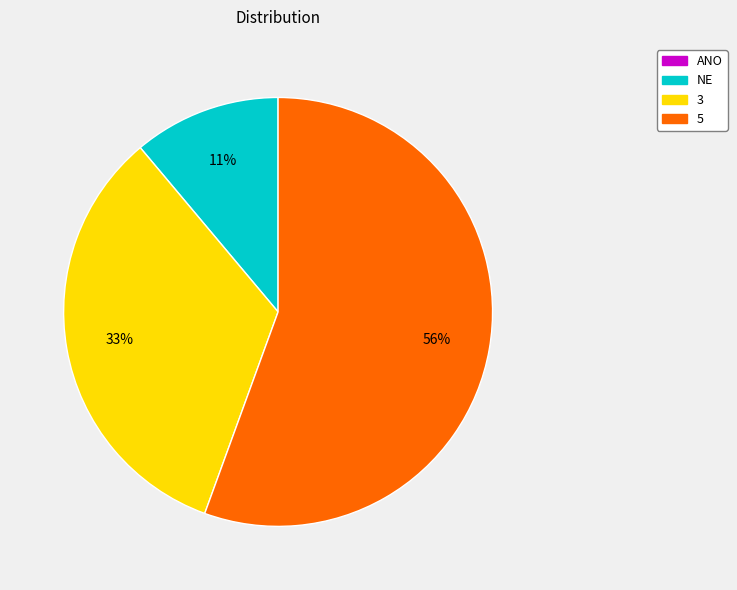

To the nearest percent, what portion does NE represent?

11%